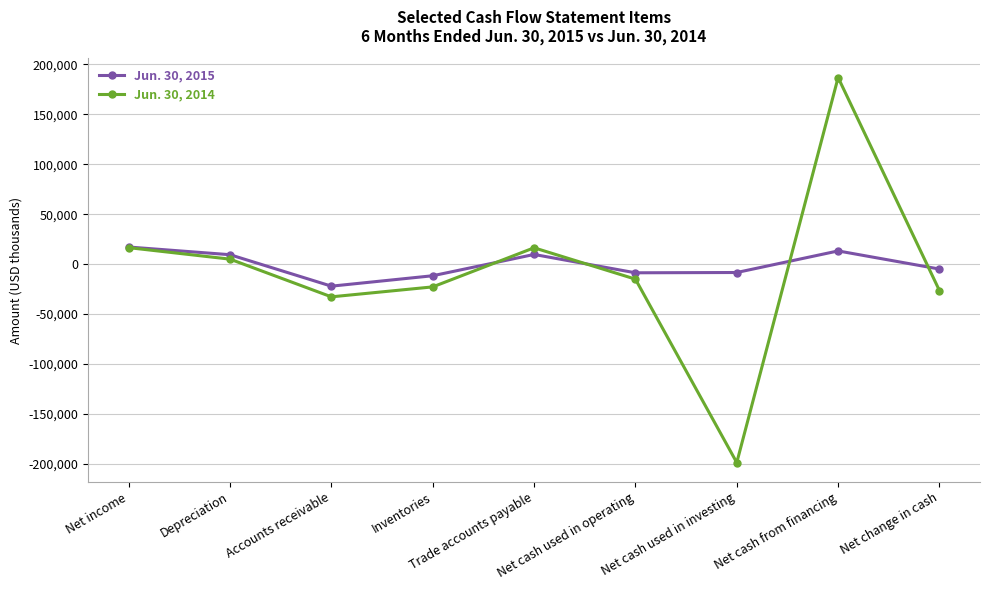

What is the smallest value displayed?

-198927